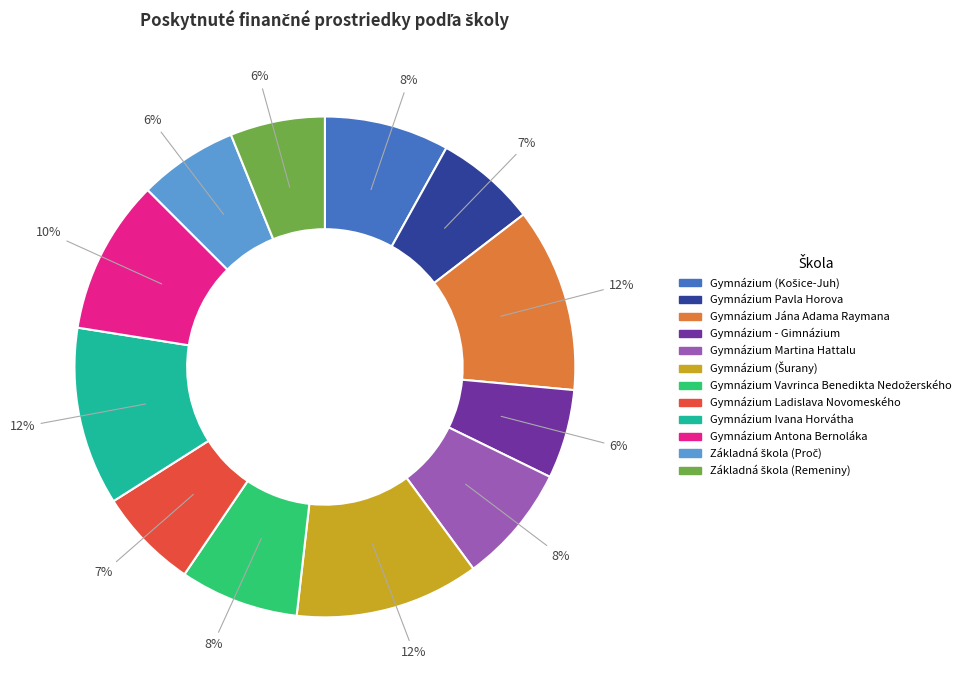

Combined, do Gymnázium Martina Hattalu and Gymnázium Ivana Horvátha account for over 50%?

No